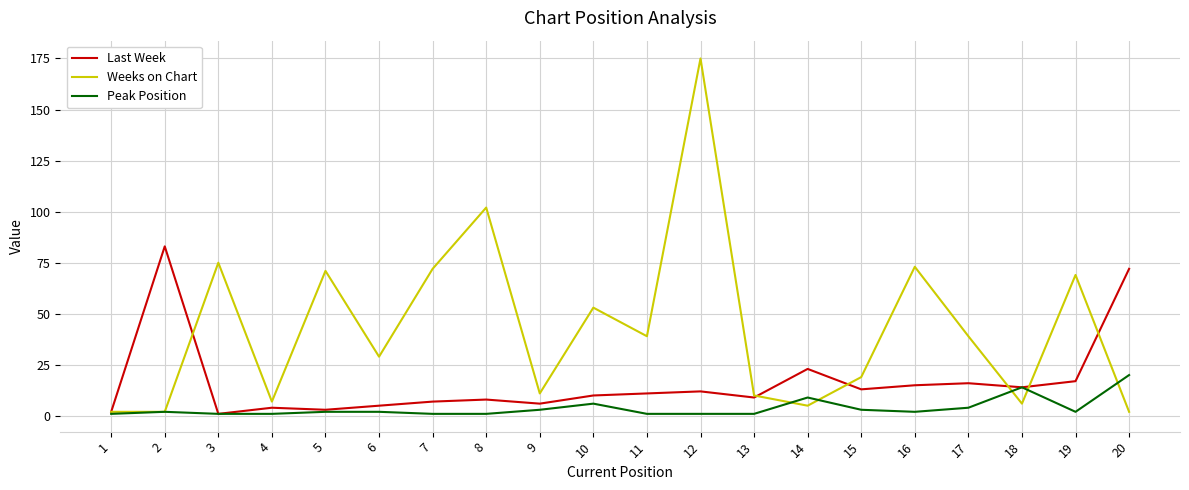

The Weeks on Chart series shows 41 at 5. True or false?

False